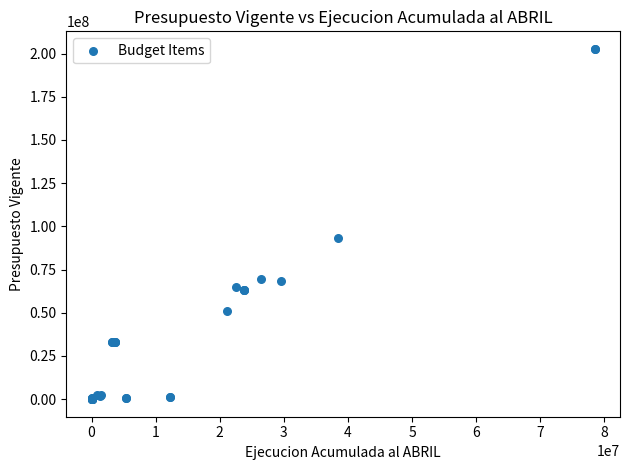

What Y value in the scatter plot is closest to 101357077?

93007041